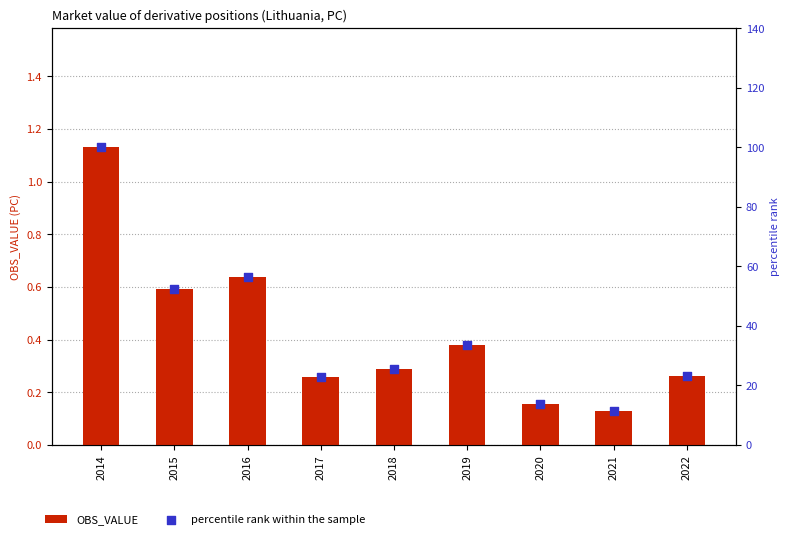

What is the total value across all series at 2014?

101.1